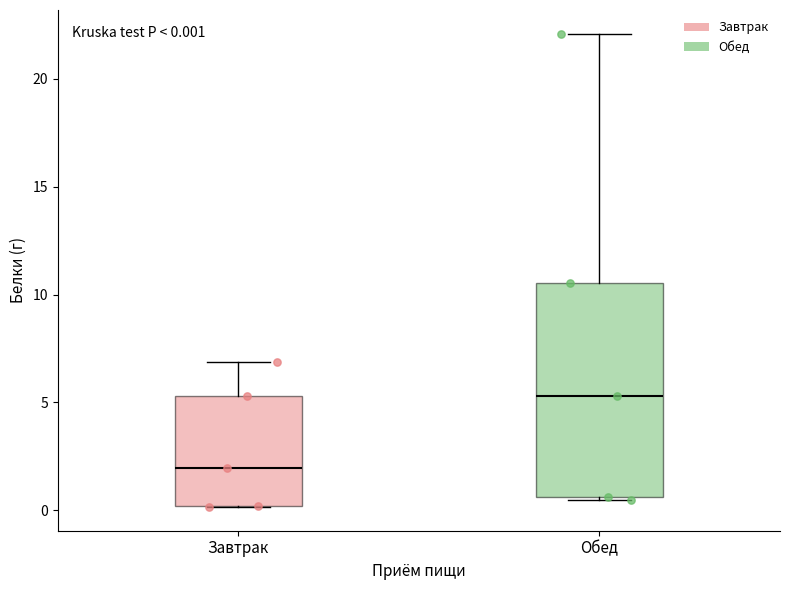

Which box is the tallest, from its lower edge to its upper edge?

Обед